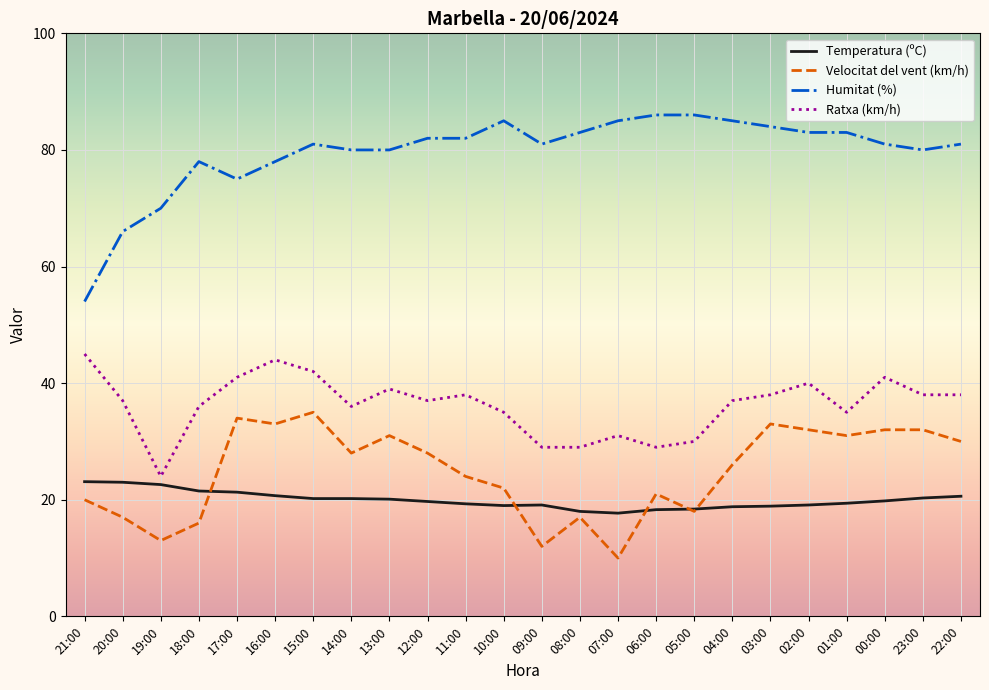

How many lines are shown in the chart?

4